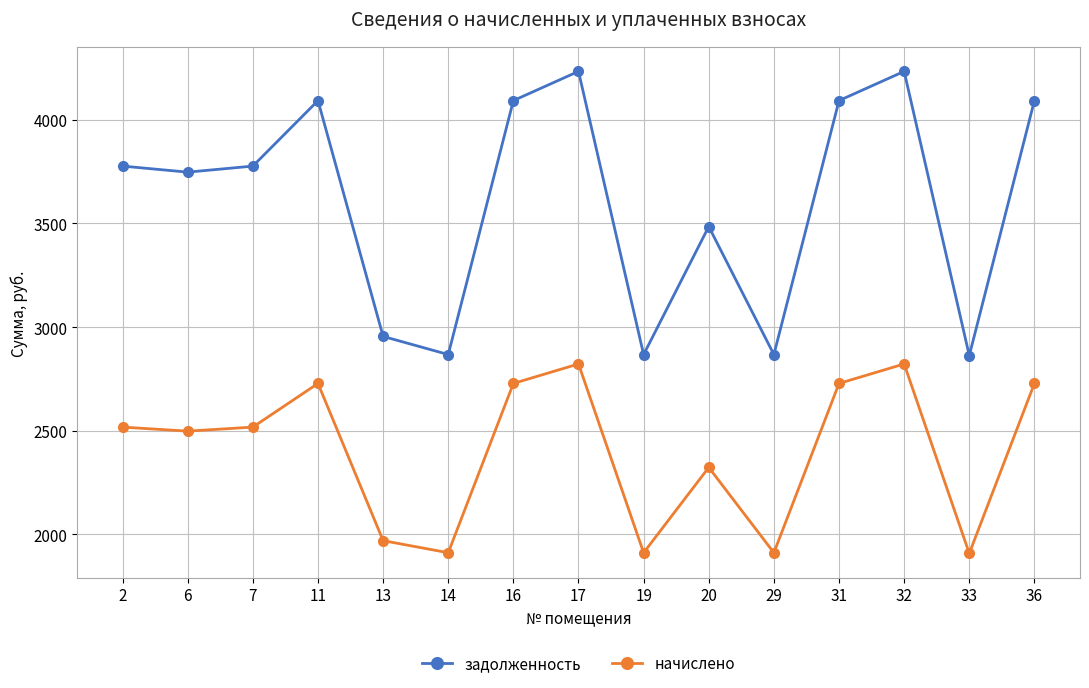

Rank the series at 16 from lowest to highest value.

начислено, задолженность